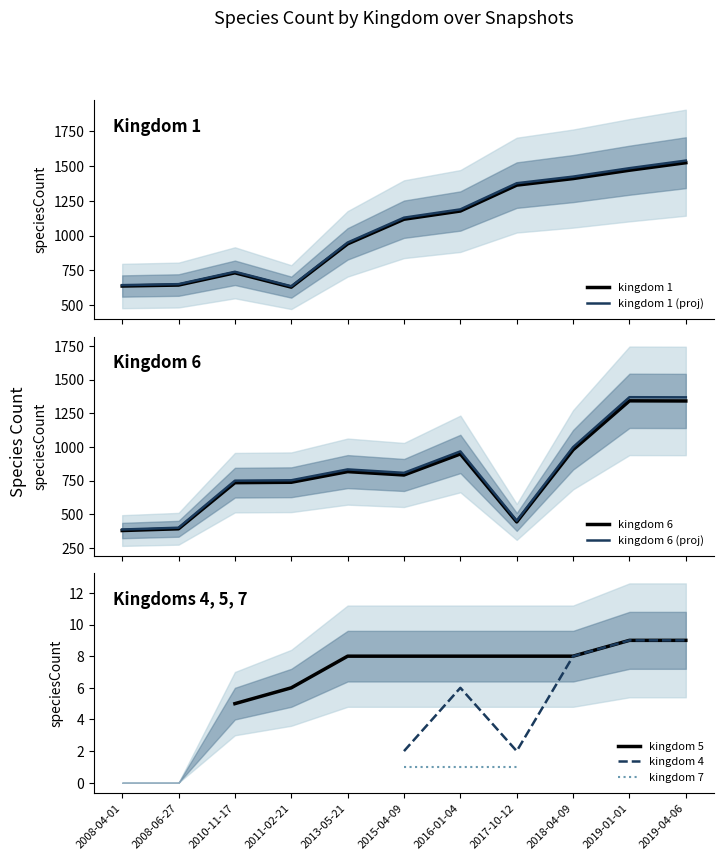

What is the highest value of the kingdom 1 (proj) series?

1539.2